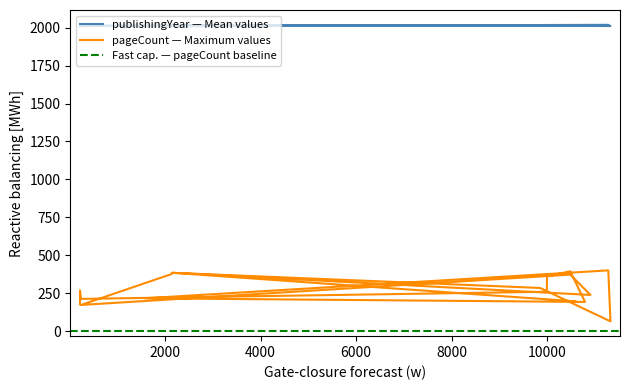

Which series changed the most between 9992 and 10900?

pageCount